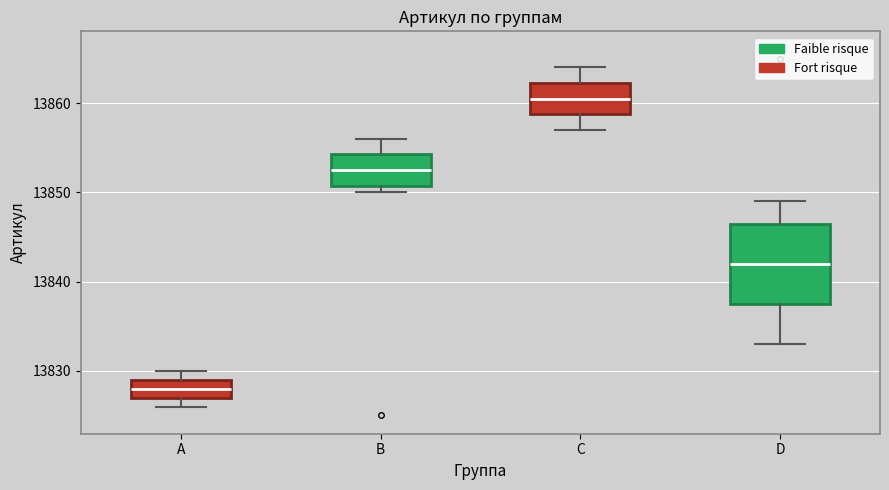

Which box is the tallest, from its lower edge to its upper edge?

D